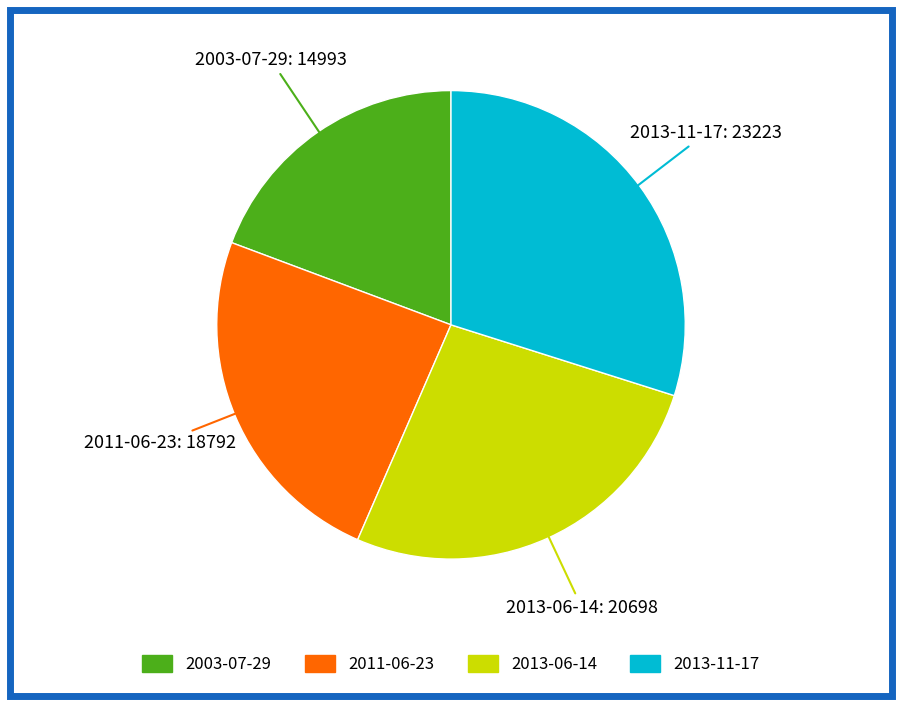

Which slice is the smallest?

2003-07-29